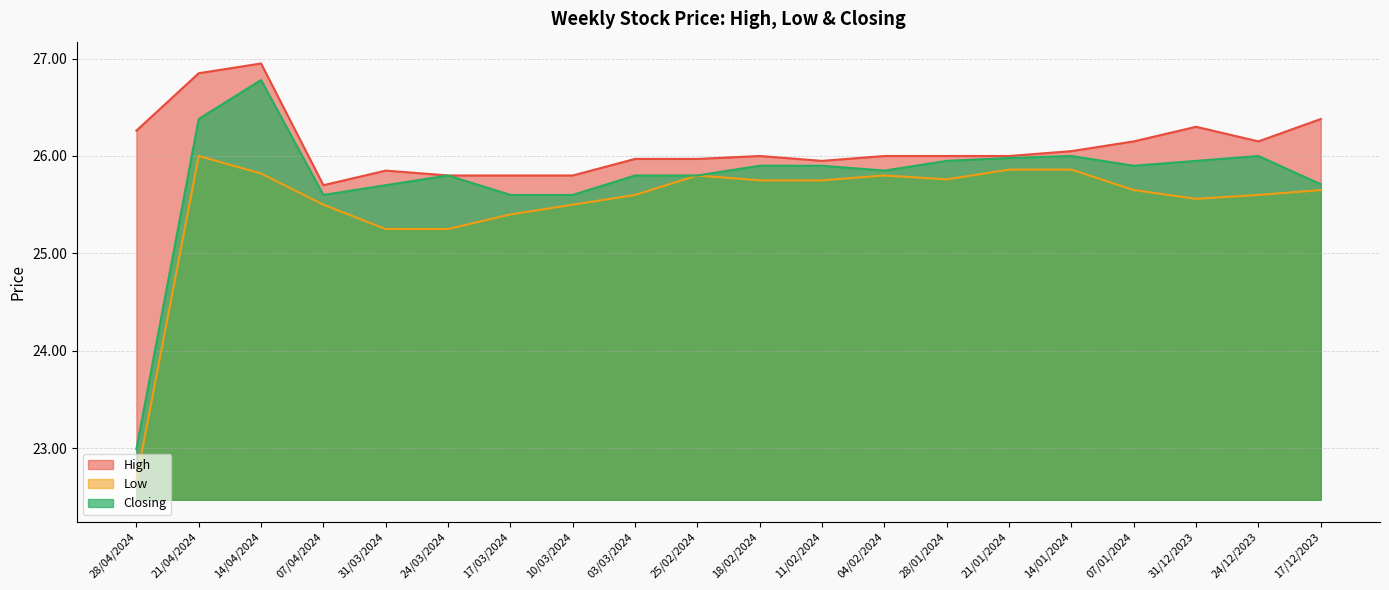

At how many categories does at least one series exceed 26?

8